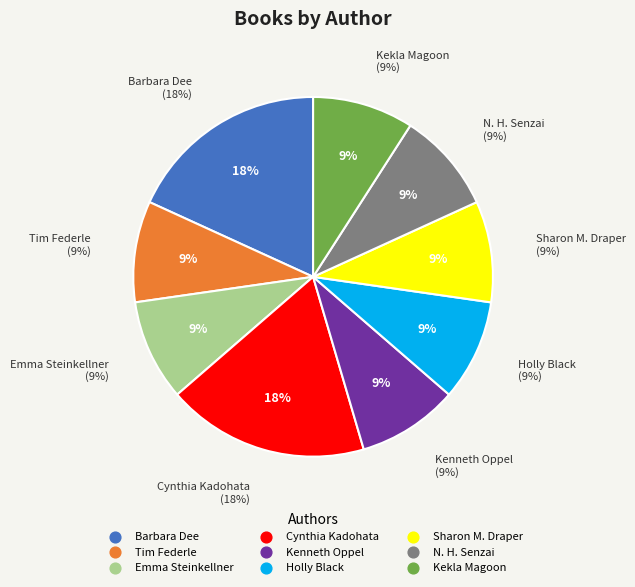

What is the ratio of the value at Emma Steinkellner to the value at Holly Black?

1.0